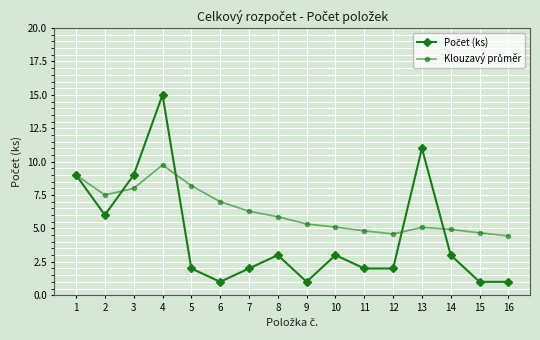

What is the greatest value displayed?

15.0